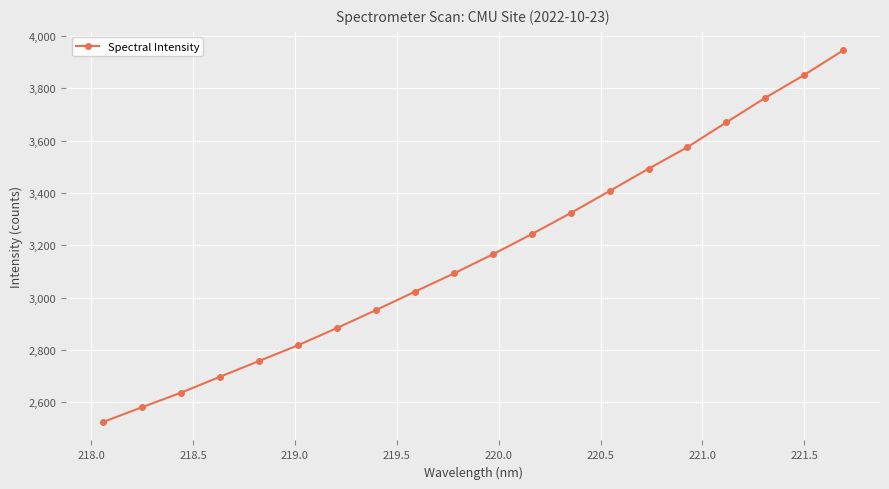

What is the smallest value displayed?

2524.1